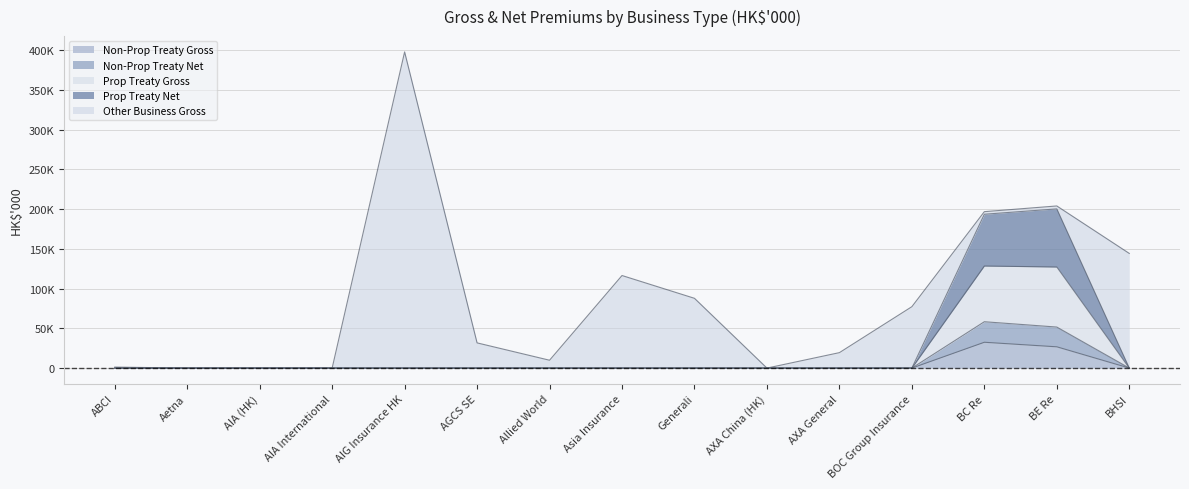

Rank the categories by Non-Prop Treaty Gross value from lowest to highest.

ABCI, Aetna, AIA (HK), AIA International, AIG Insurance HK, AGCS SE, Allied World, Asia Insurance, Generali, AXA China (HK), AXA General, BOC Group Insurance, BHSI, BE Re, BC Re